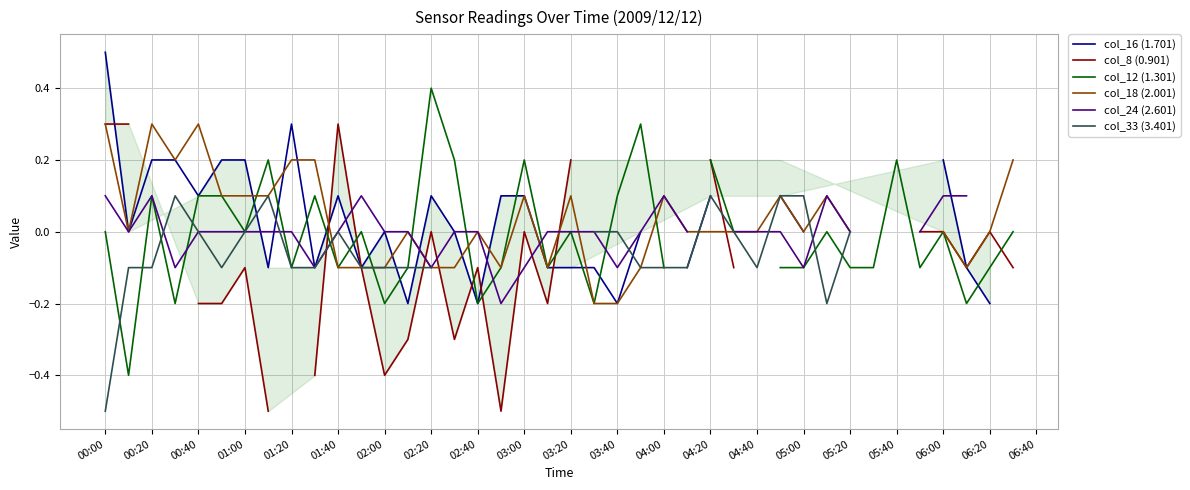

What is the label of the 14th point from the left?

04:20